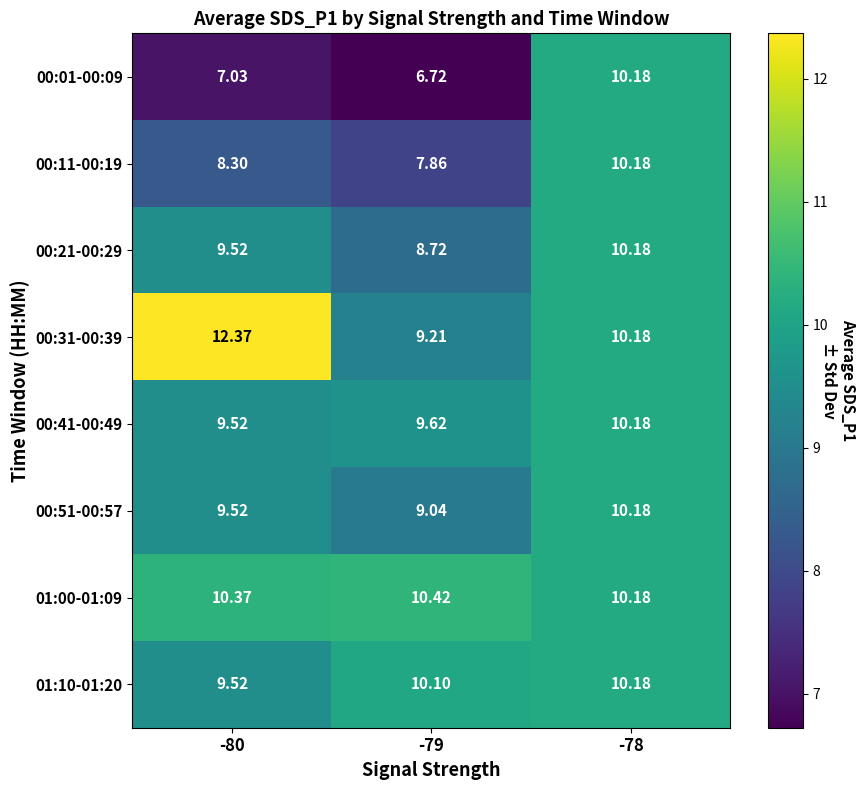

Is the value of 00:51-00:57 at -78 greater than the value of 00:11-00:19 at -79?

Yes